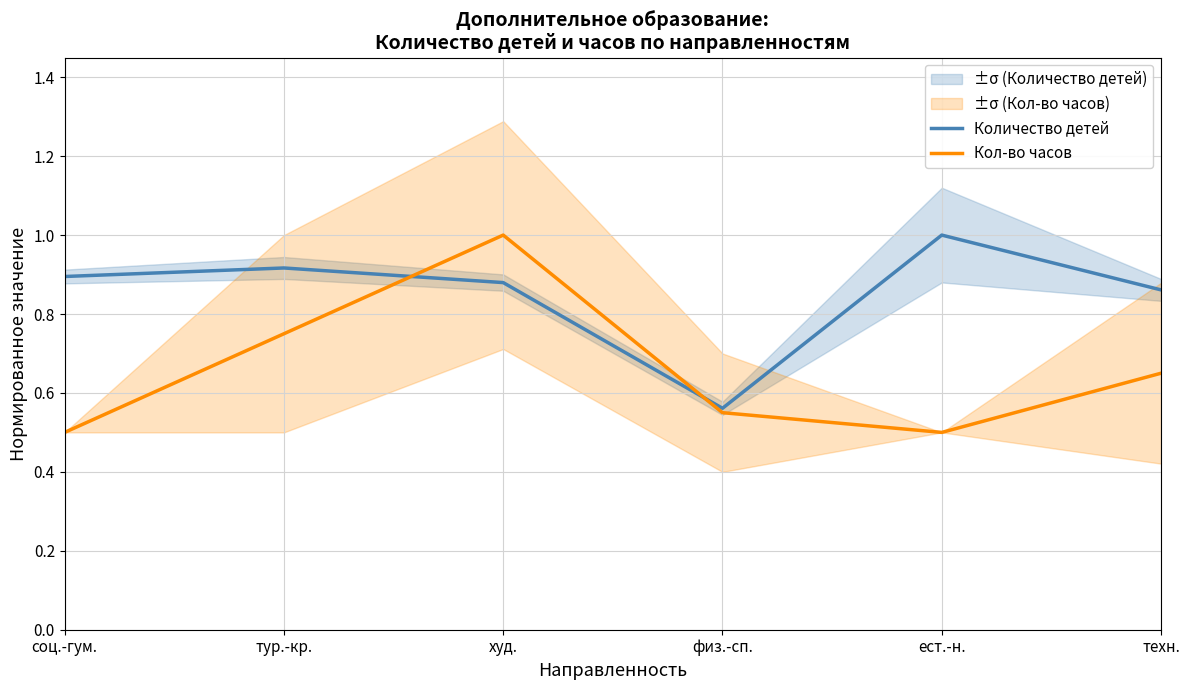

What is the average value of the Количество детей series?

0.9